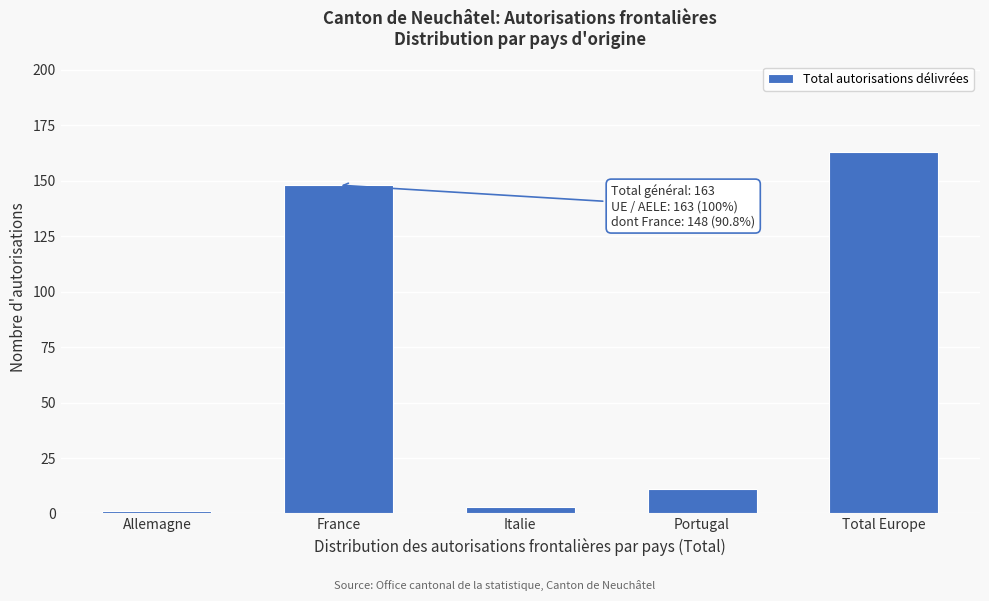

Reading left to right, transcribe all the data shown in this chart.

Allemagne=1	France=148	Italie=3	Portugal=11	Total Europe=163